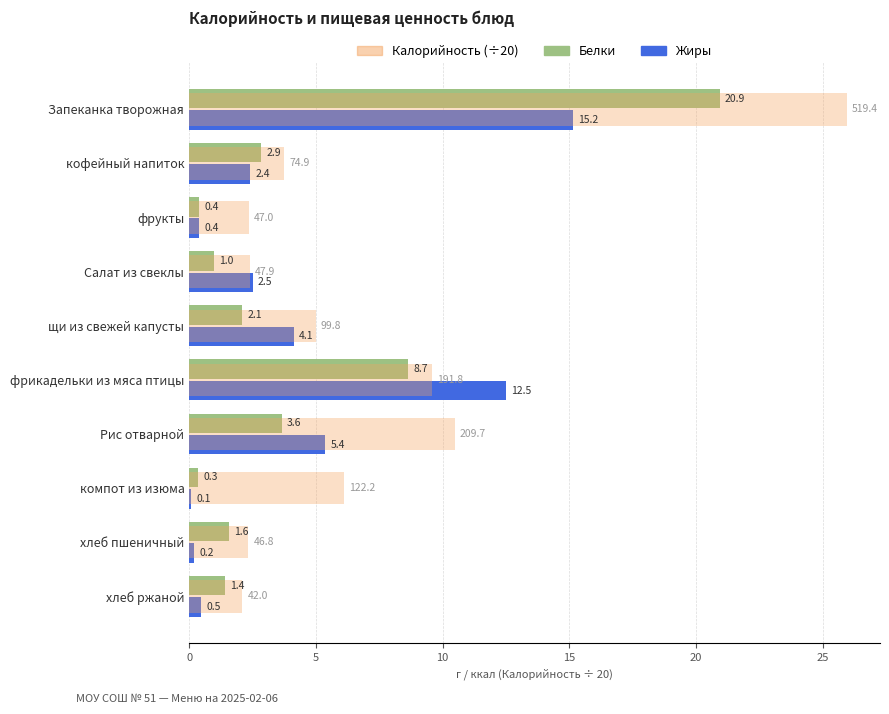

What is the maximum value shown in the chart?

26.0